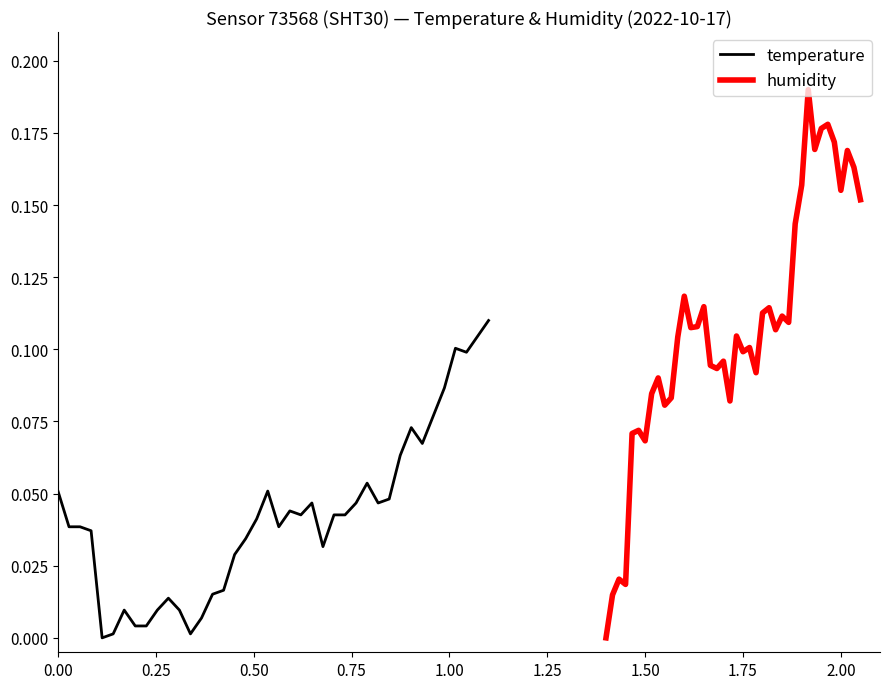

Rank the series by their average value, from highest to lowest.

humidity, temperature